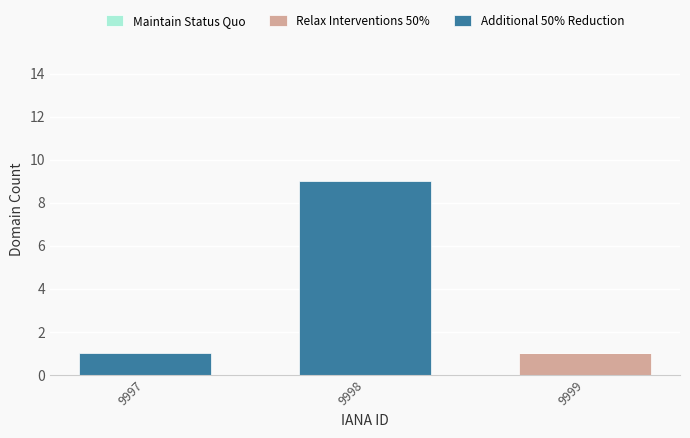

Does the chart contain stacked bars?

Yes